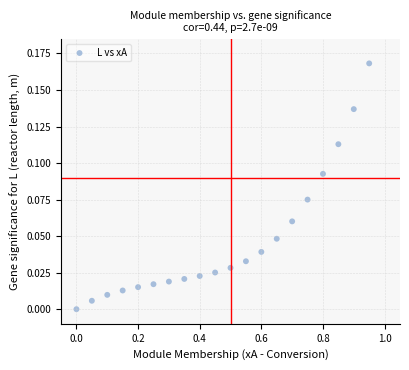

What is the range of X values (max minus min)?

0.9